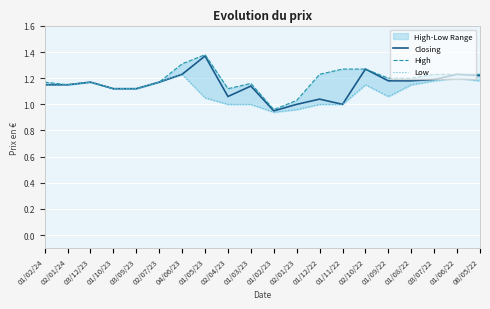

Rank the series at 01/02/24 from lowest to highest value.

Closing, Low, High